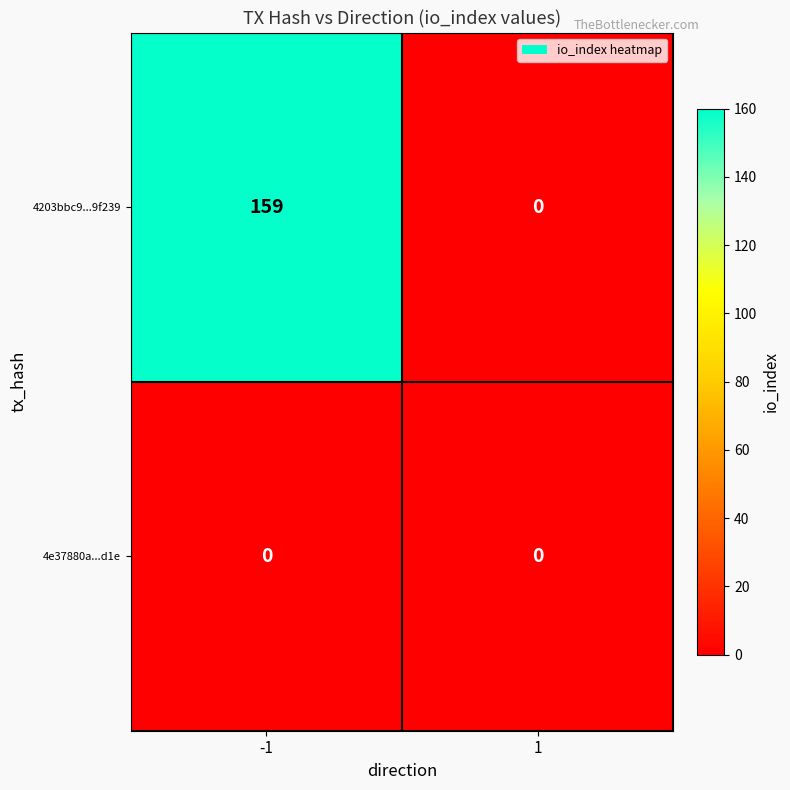

True or false: 4e37880a...d1e has a value of 0 at -1.

True